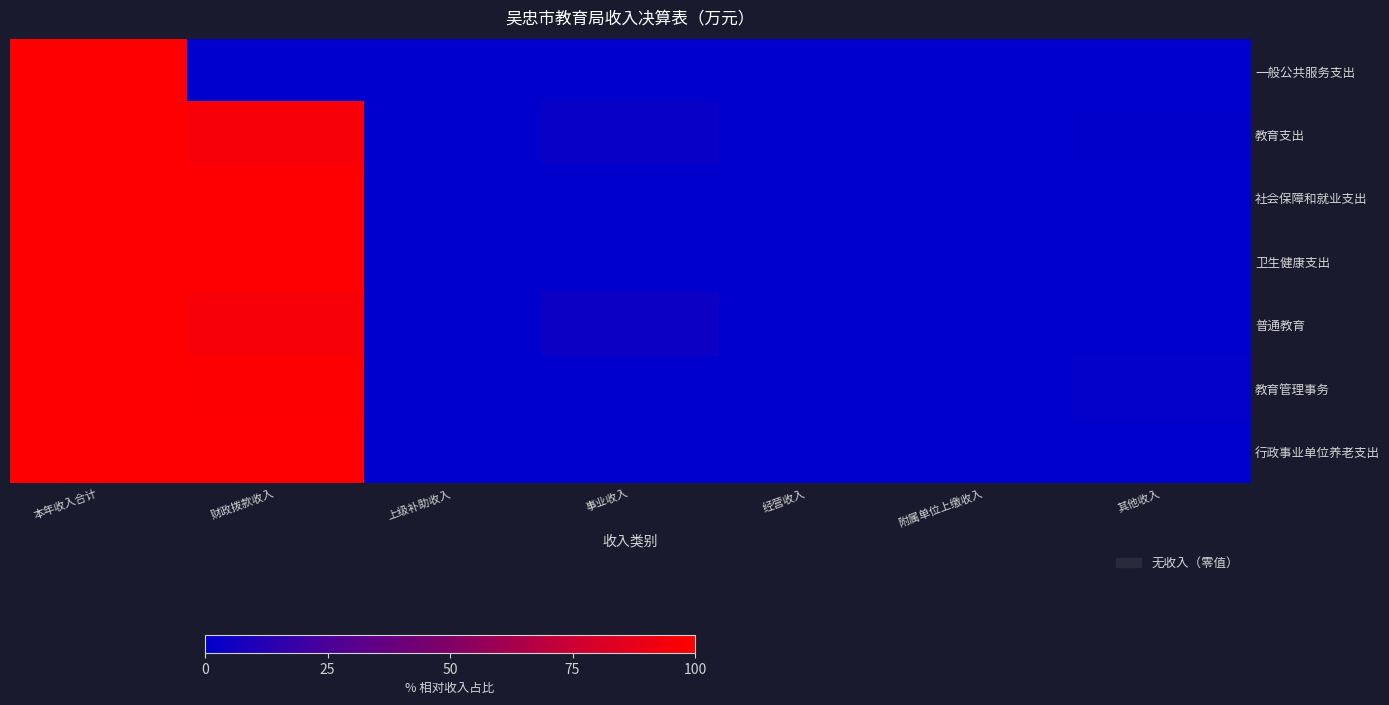

Which series has the widest spread of values?

一般公共服务支出